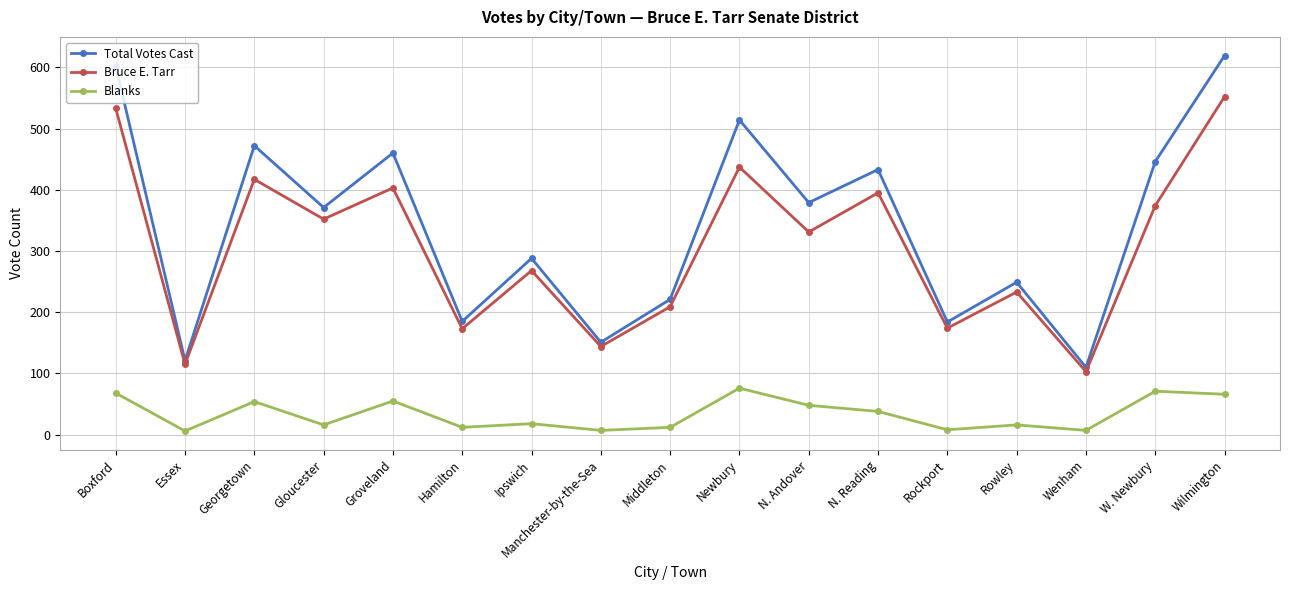

How many data points in Total Votes Cast are less than 371?

8